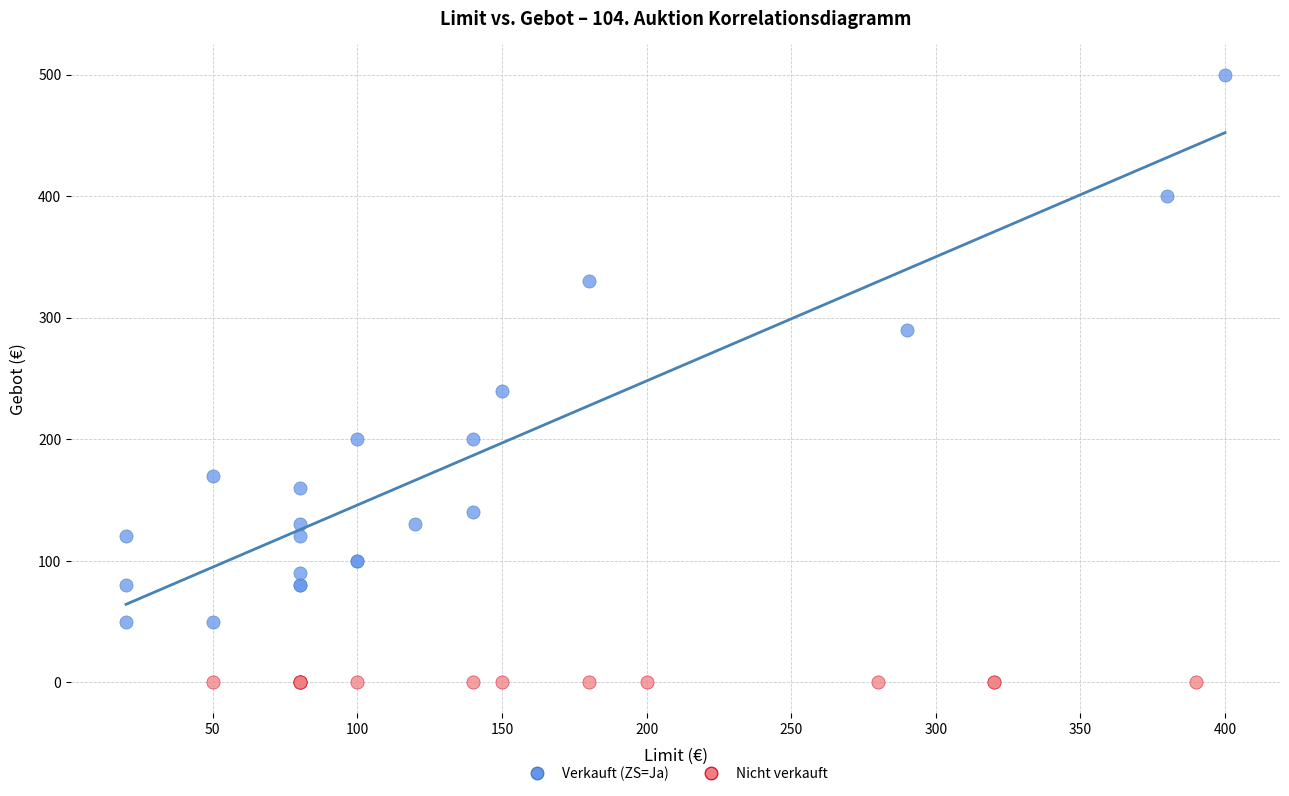

Which series reaches the minimum Y coordinate?

Nicht verkauft